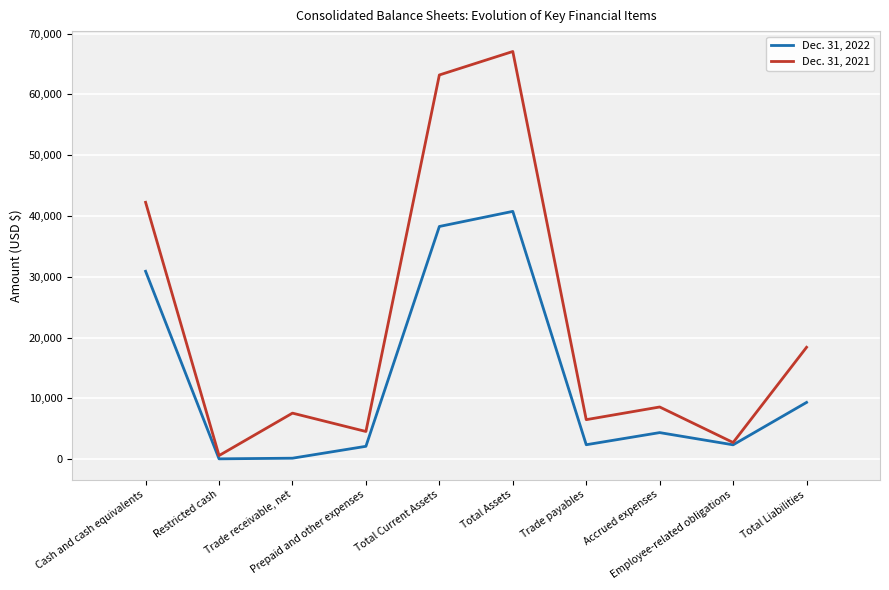

What is the total value across all series at Total Assets?

107804